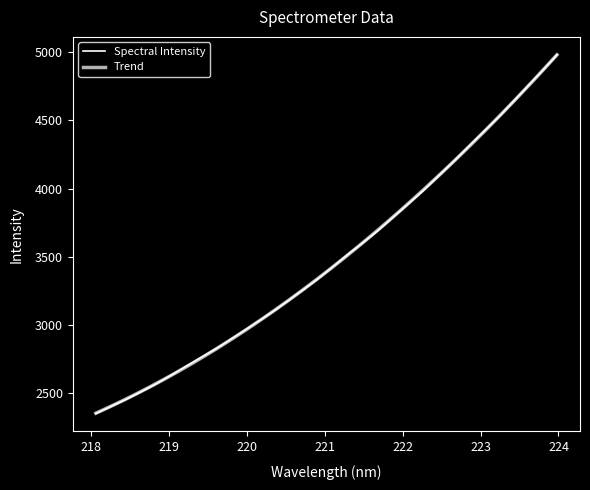

Rank the categories by value from highest to lowest.

223.9802, 223.7895, 223.5987, 223.408, 223.2172, 223.0264, 222.8355, 222.6447, 222.4538, 222.263, 222.0721, 221.8812, 221.6902, 221.4993, 221.3083, 221.1174, 220.9264, 220.7354, 220.5444, 220.3533, 220.1623, 219.9712, 219.7801, 219.589, 219.3979, 219.2067, 219.0156, 218.8244, 218.6332, 218.442, 218.2508, 218.0596